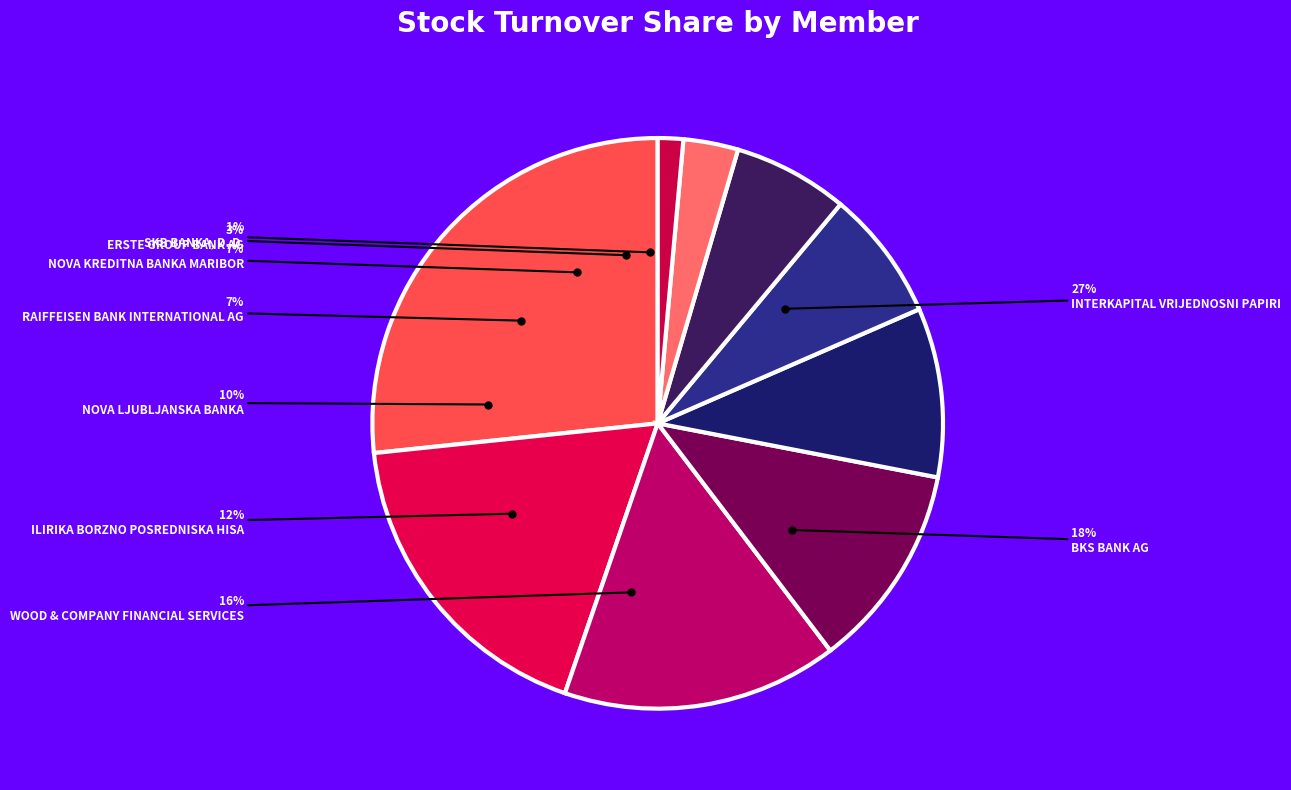

Approximately how many times larger is the value at ERSTE GROUP BANK AG compared to WOOD & COMPANY FINANCIAL SERVICES?

0.2